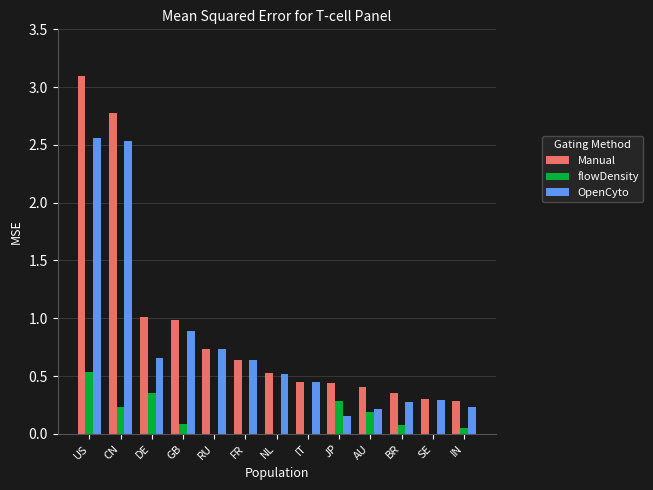

What are all the series names shown in the legend?

Manual, flowDensity, OpenCyto